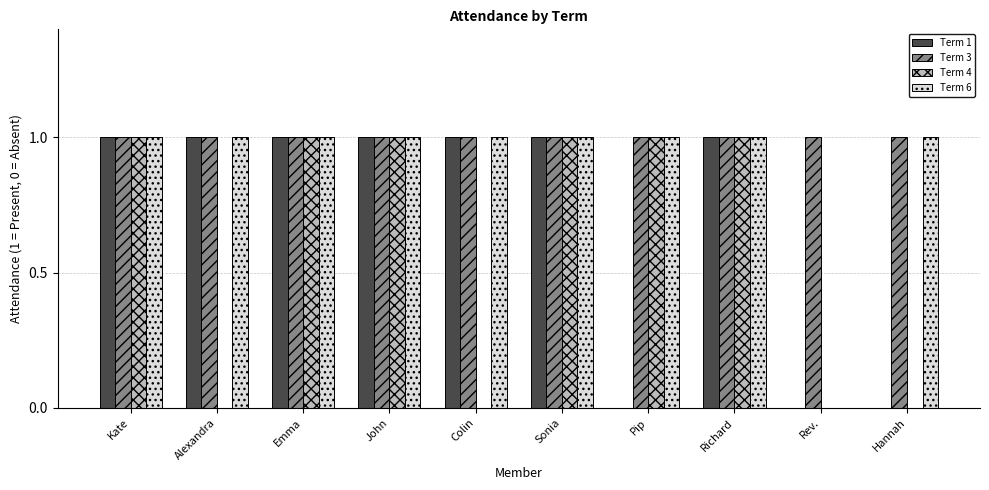

Are the bars grouped side by side (vs. stacked)?

Yes